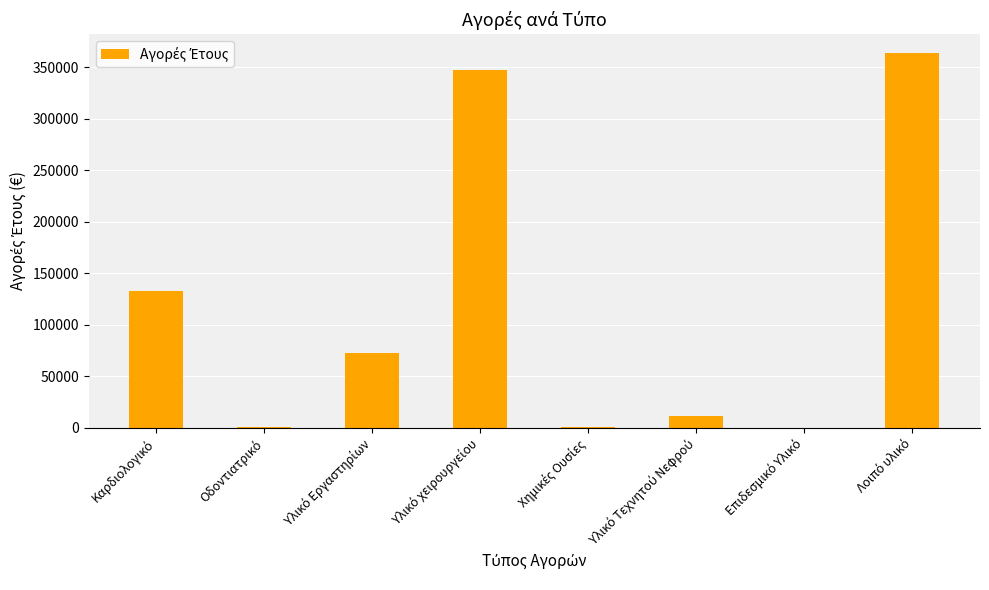

What is the maximum value shown in the chart?

363774.0